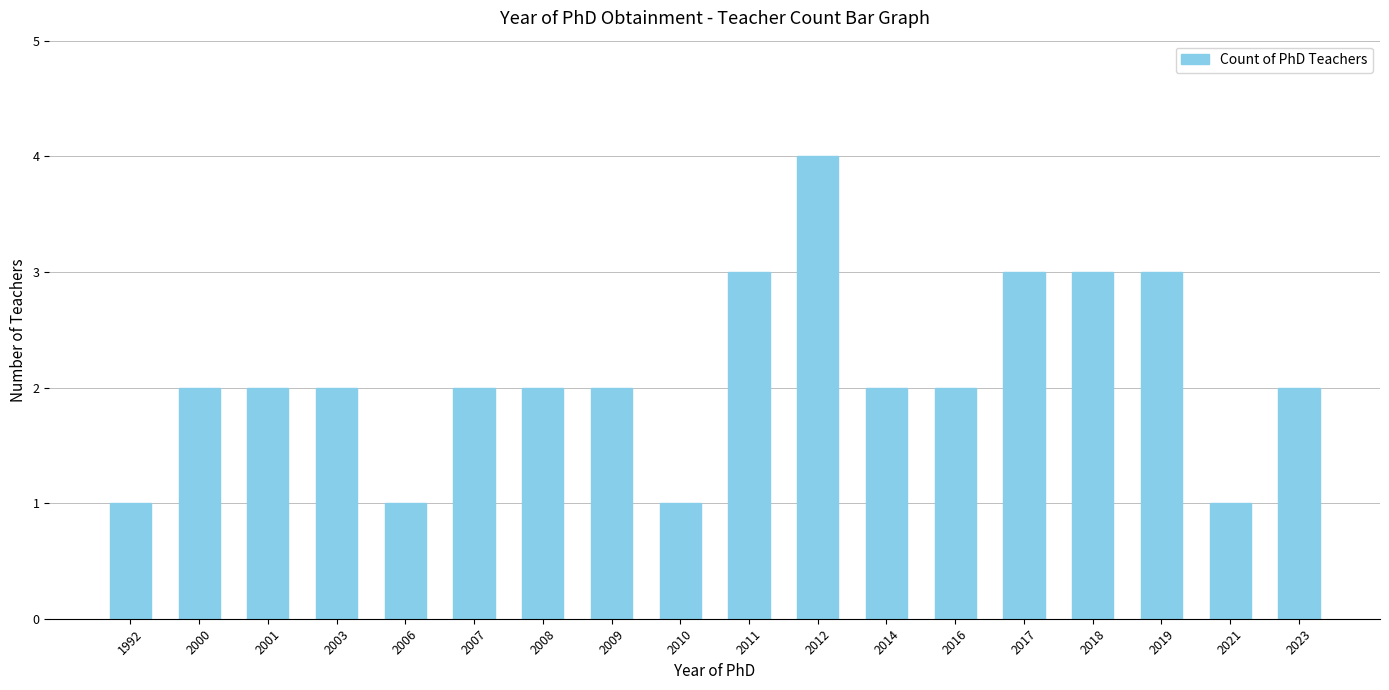

What is the ratio of the value at 2016 to the value at 2008?

1.0